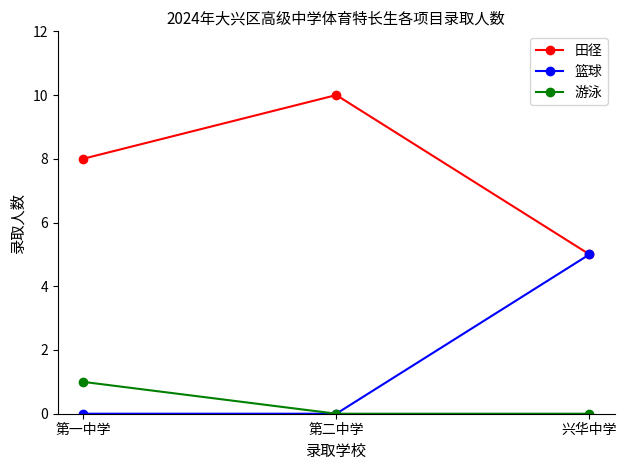

Rank the series by their average value, from highest to lowest.

田径, 篮球, 游泳